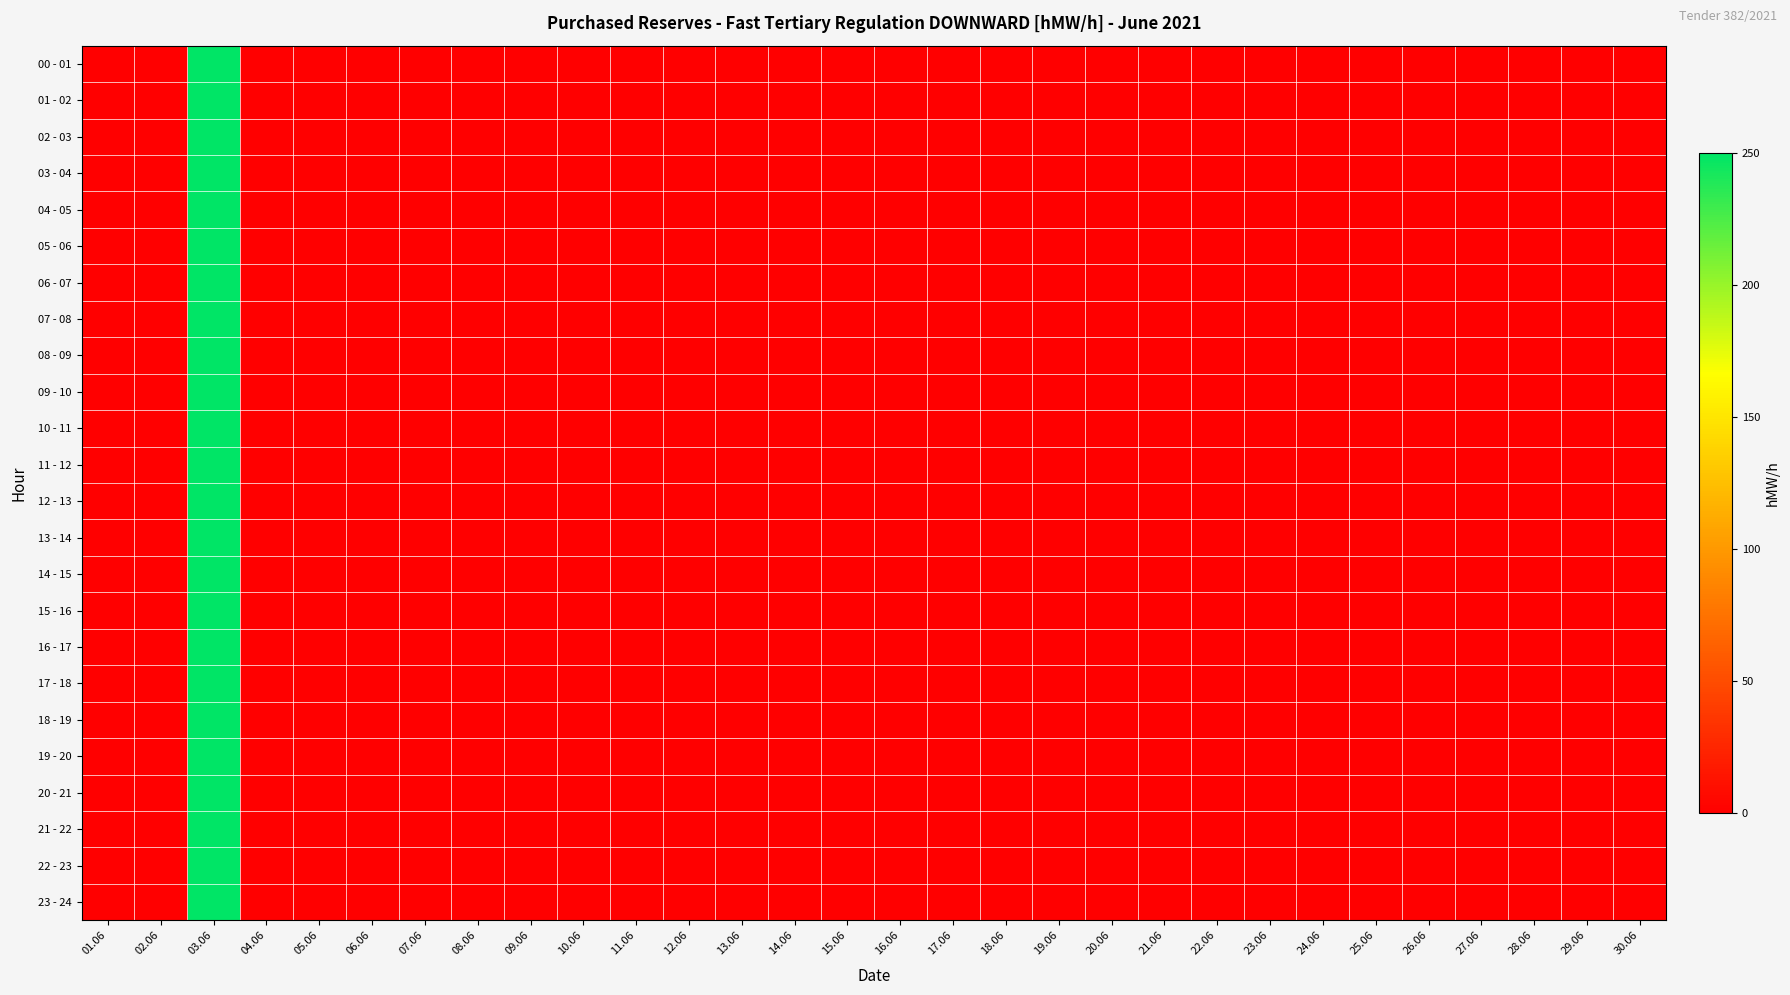

What is the greatest value displayed?

250